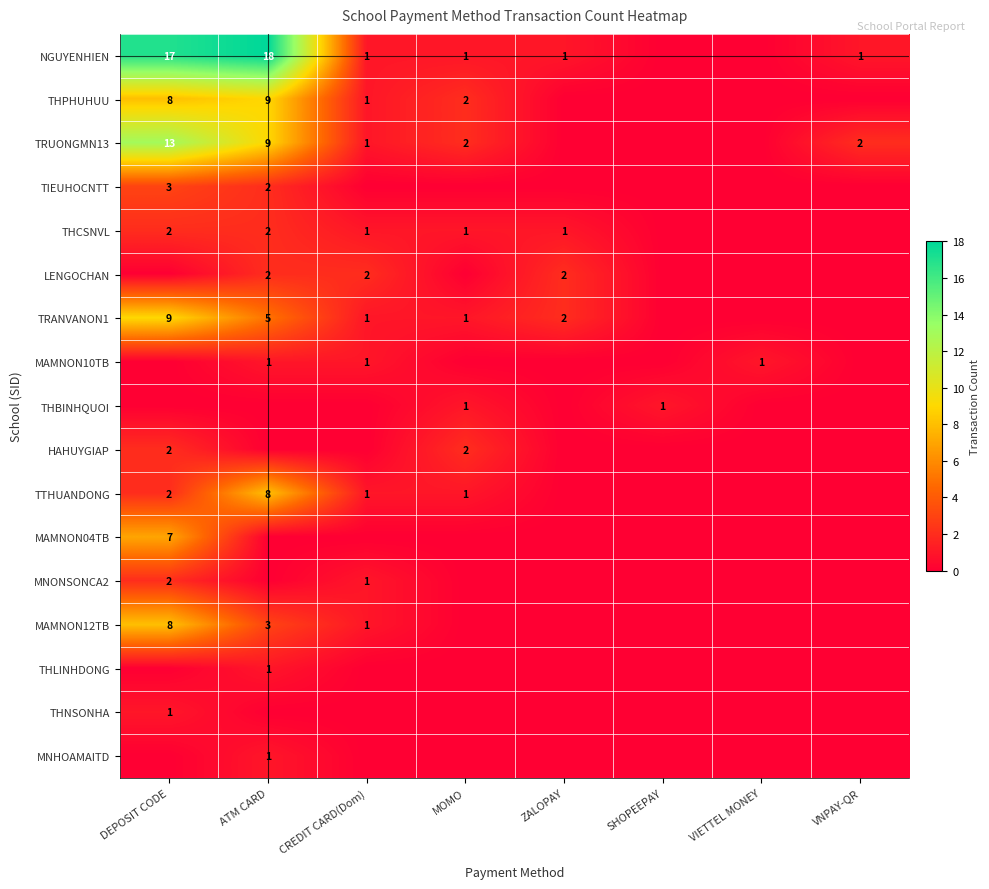

The MAMNON10TB series shows 1 at VIETTEL MONEY. True or false?

True